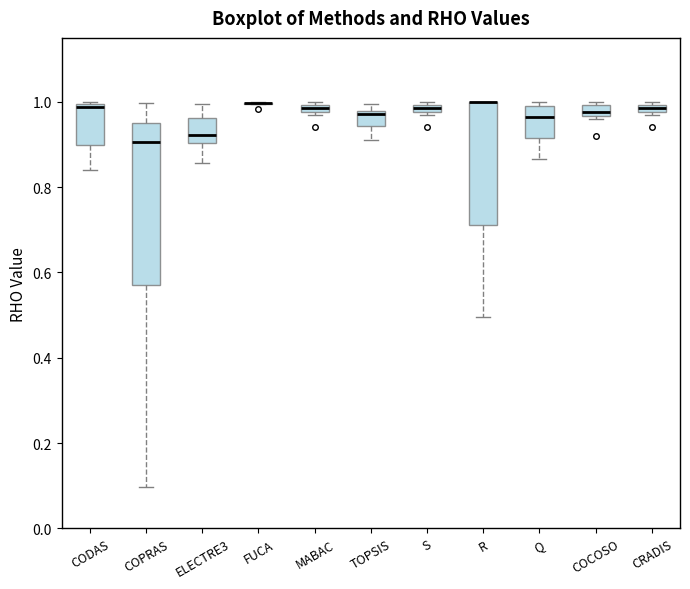

Where does the lower whisker of the box for R end on the y-axis? The values are not printed on the chart, so give them approximately, as read against the axis.

0.50